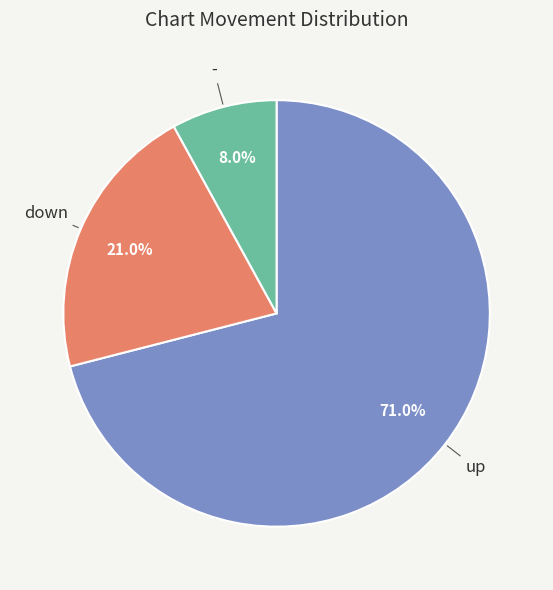

To the nearest percent, what portion does - represent?

8%